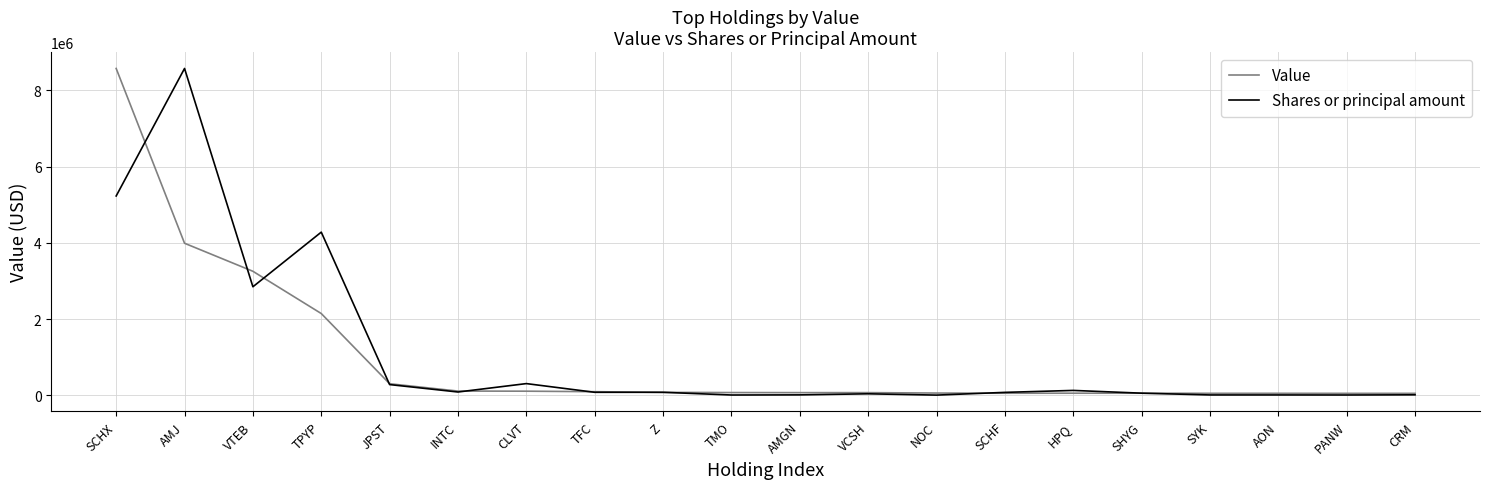

What is the spread (max minus min) of values at SHYG?

899.2